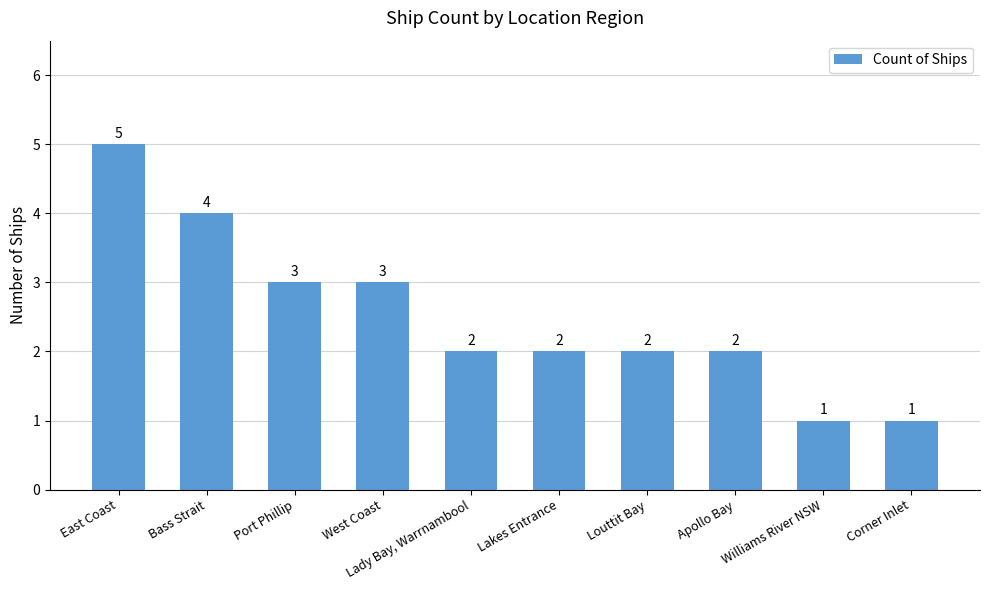

At which category does the chart reach its peak across all series?

East Coast